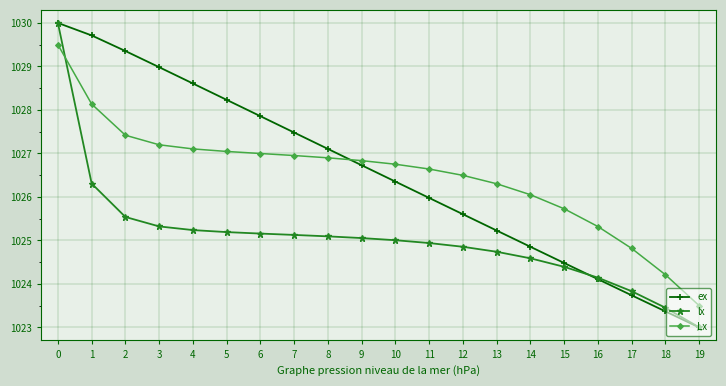

How many lines are shown in the chart?

3